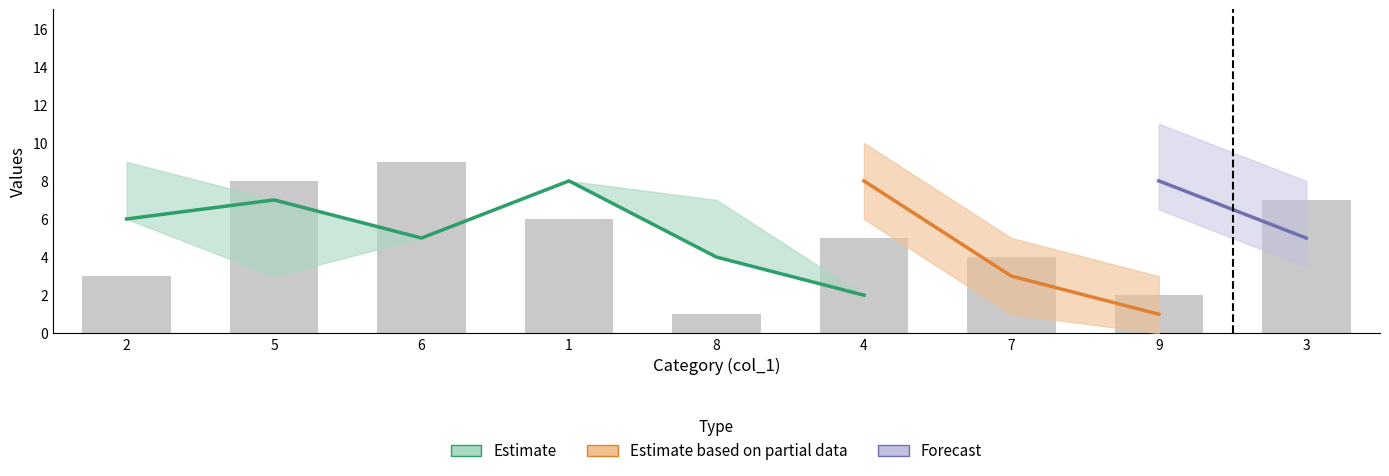

What position from the left is 9?

8